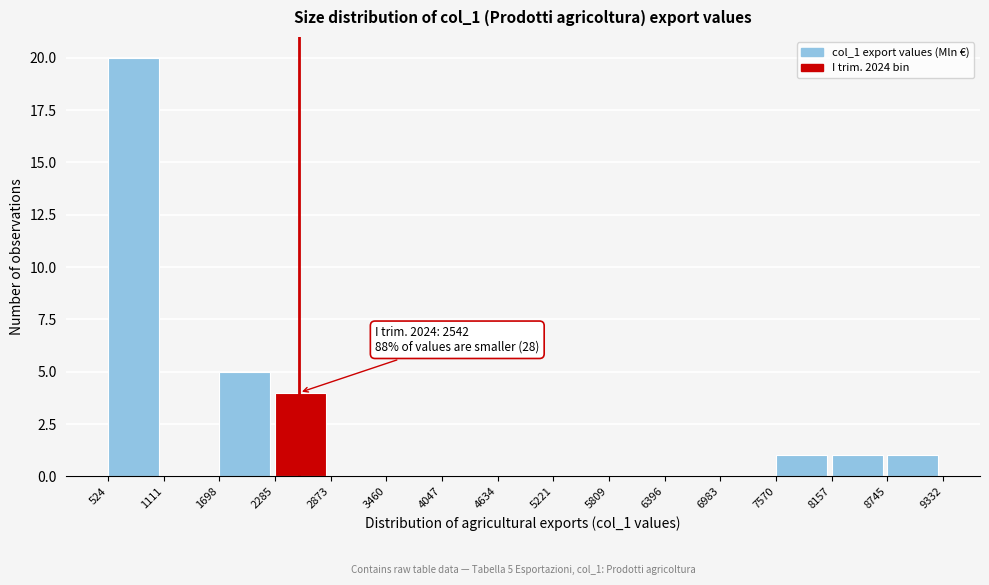

Over which range of the x-axis is the bar tallest?

524 to 1111